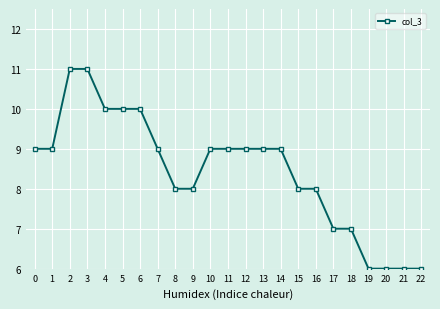

What is the minimum value shown in the chart?

6